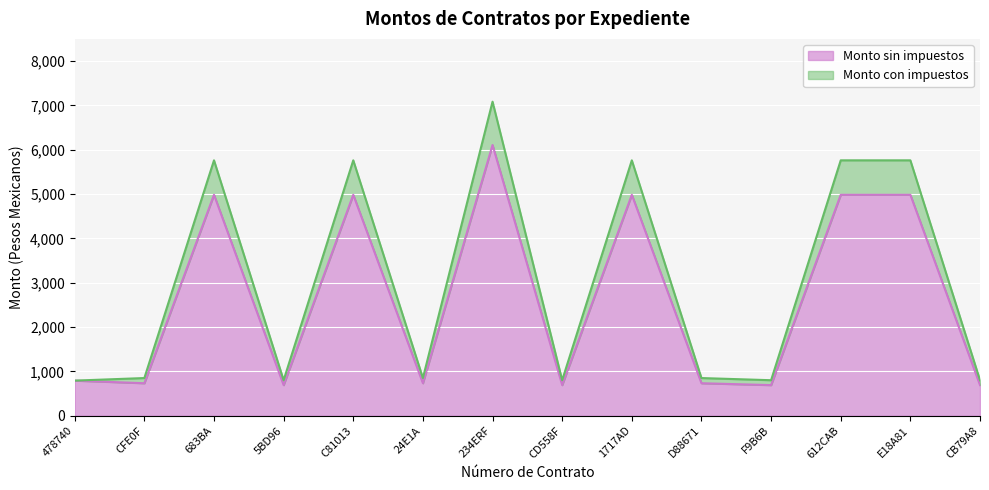

True or false: Monto sin impuestos and Monto con impuestos cross at least once.

False